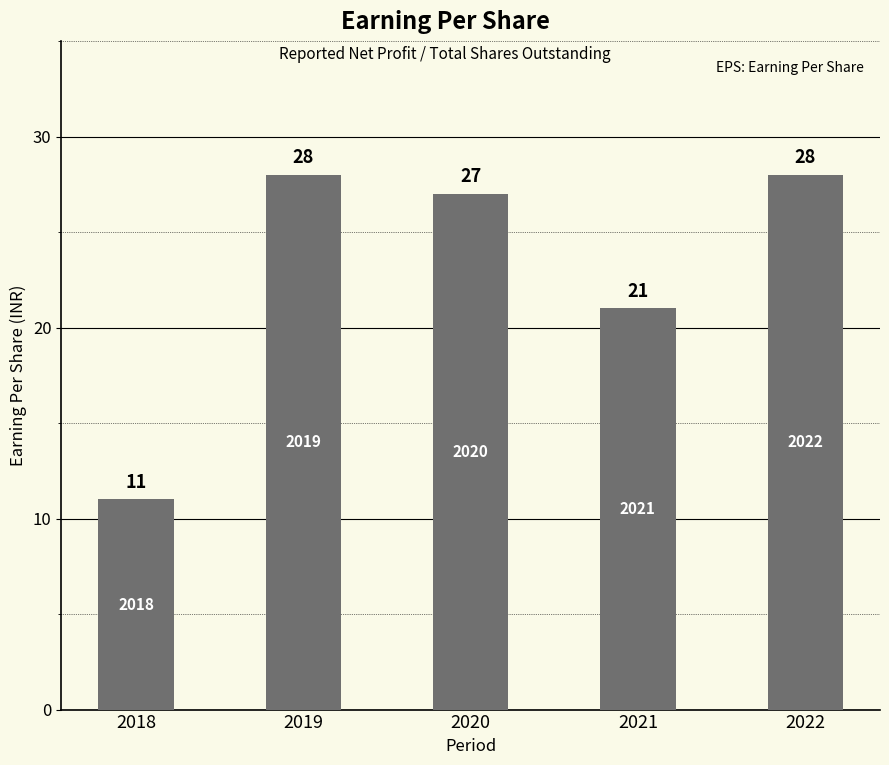

What value does the data have at 2022?

28